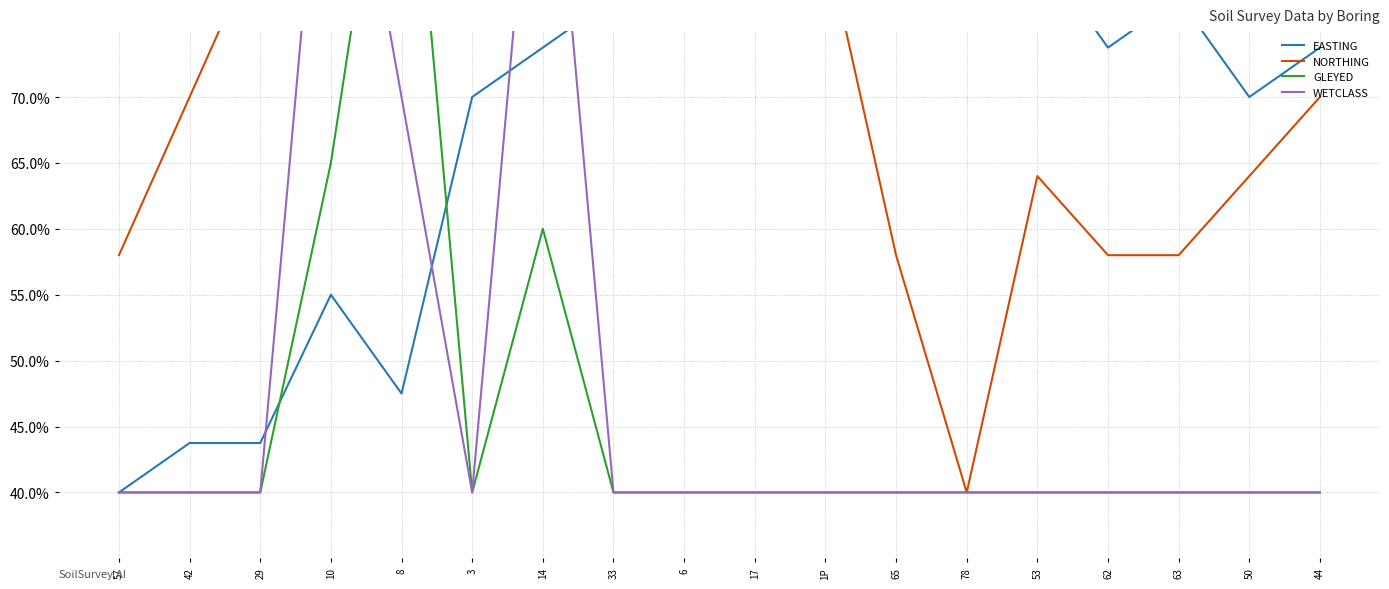

How many series are shown in this chart?

4